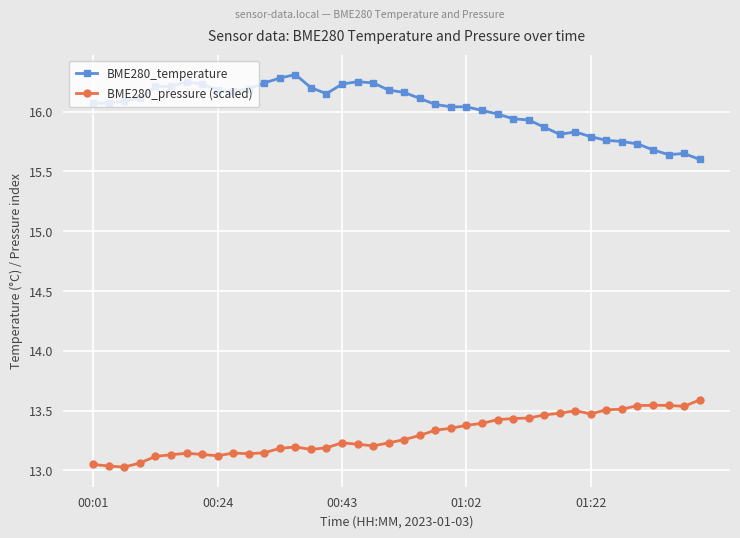

At how many categories does at least one series exceed 15?

40